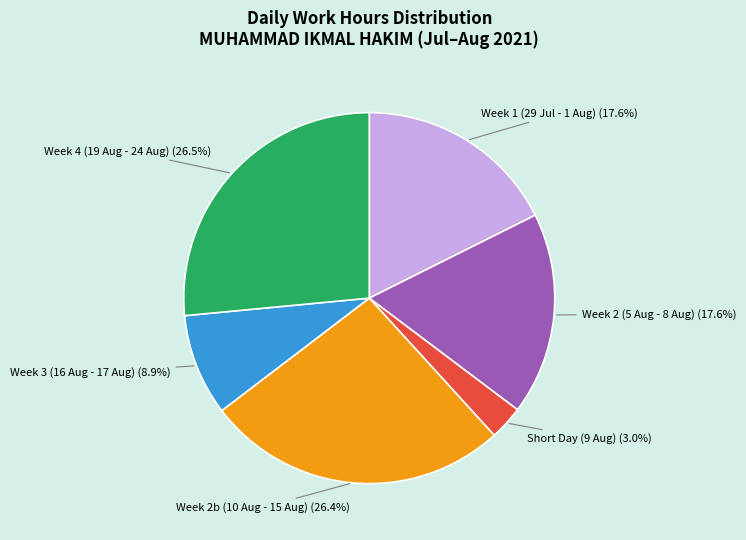

Does any single category account for the majority?

No